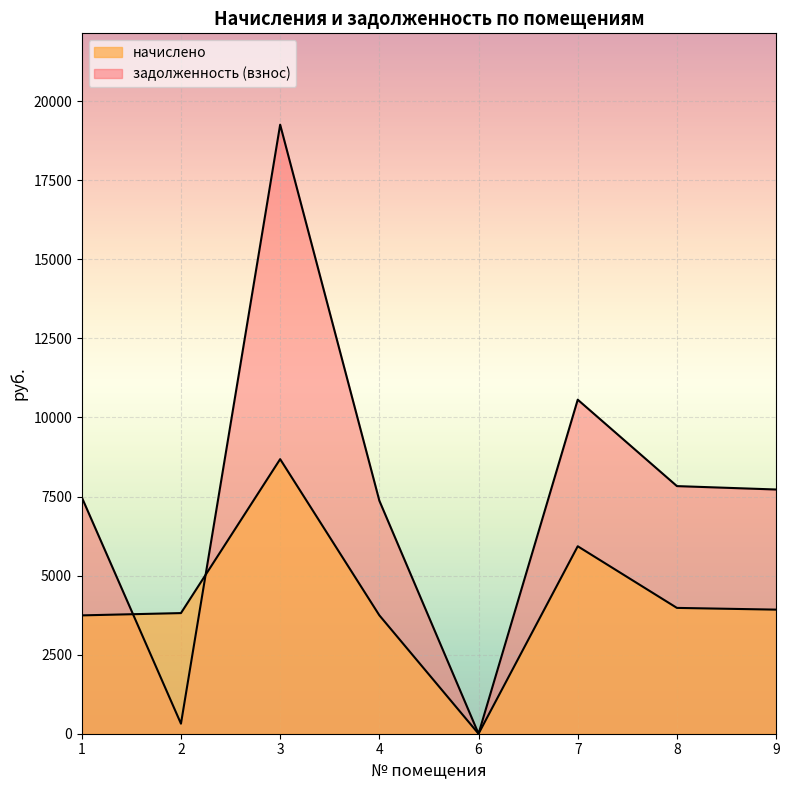

Rank the categories by начислено value from lowest to highest.

6, 1, 4, 2, 9, 8, 7, 3